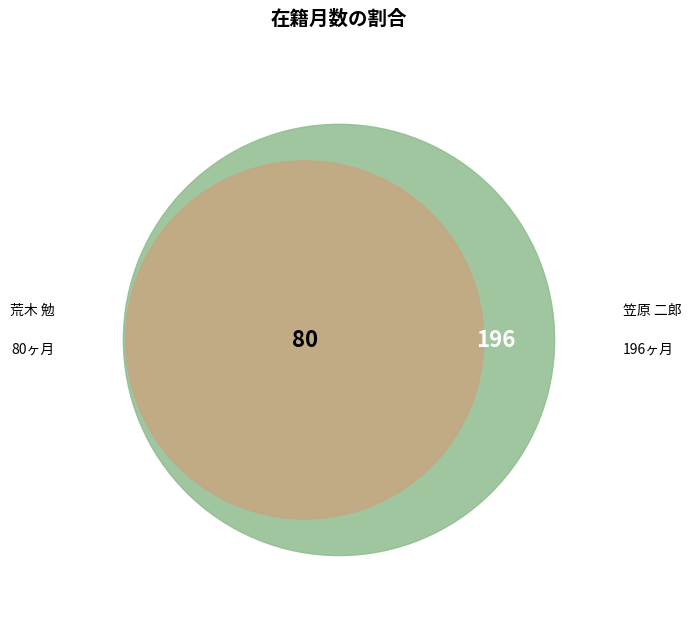

Rank the categories by value from highest to lowest.

笠原 二郎, 荒木 勉